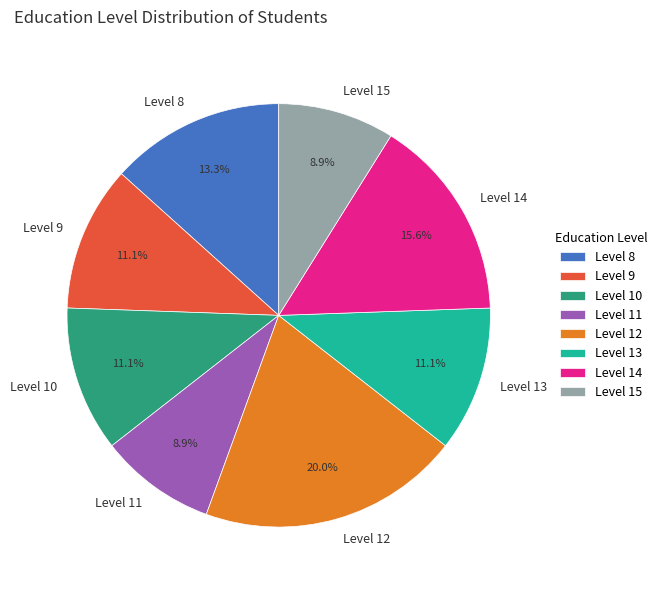

Which has a higher value, Level 12 or Level 9?

Level 12